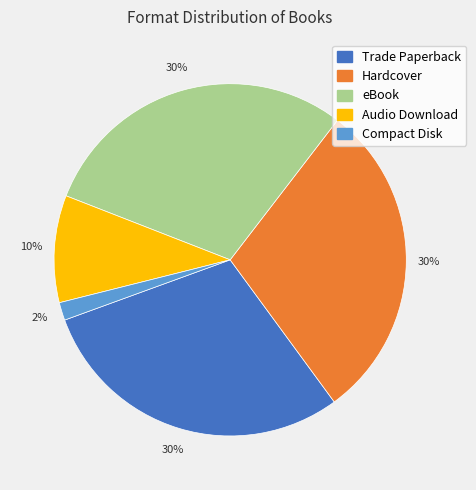

Is it true that Audio Download is 10% of the pie?

True